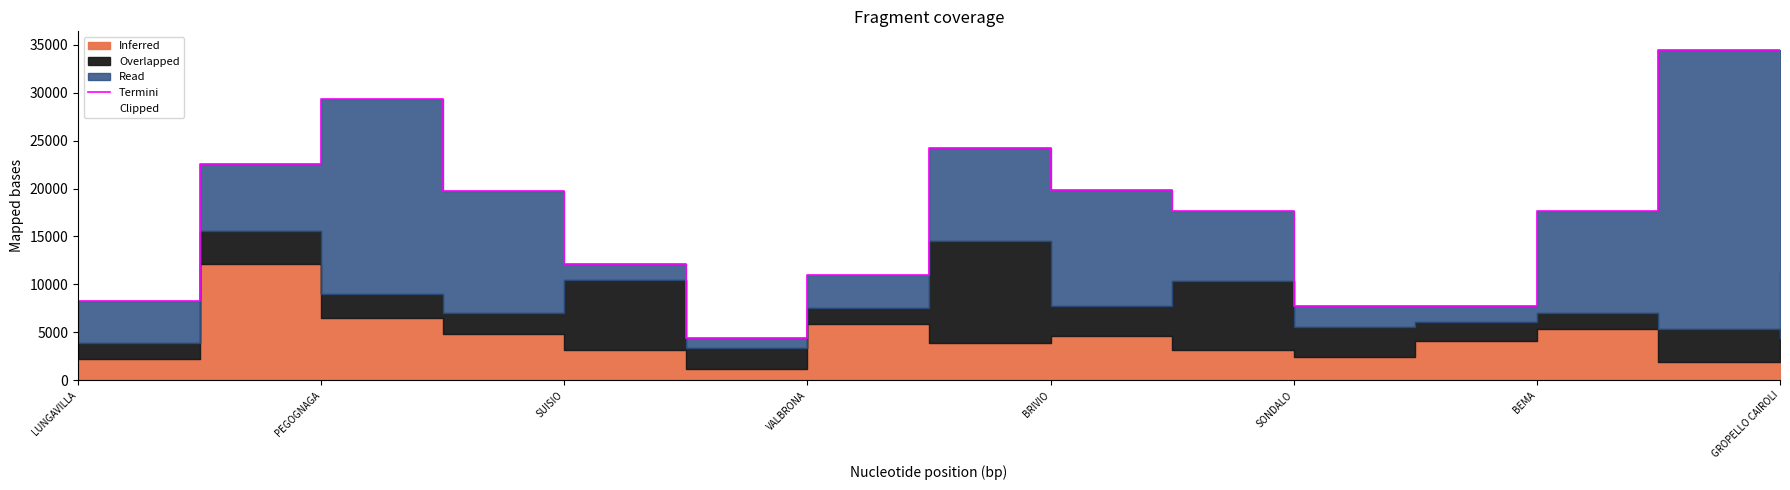

True or false: the data shows 6068 at SUISIO.

False